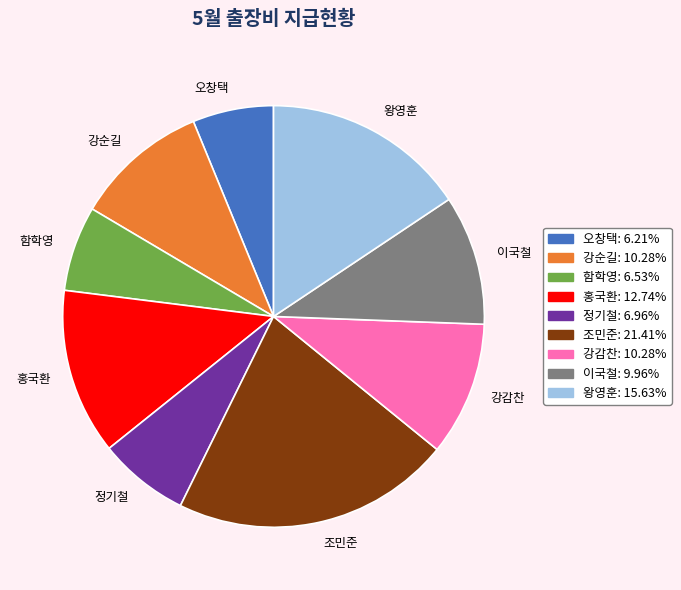

What is the ratio of the value at 정기철 to the value at 홍국환?

0.5